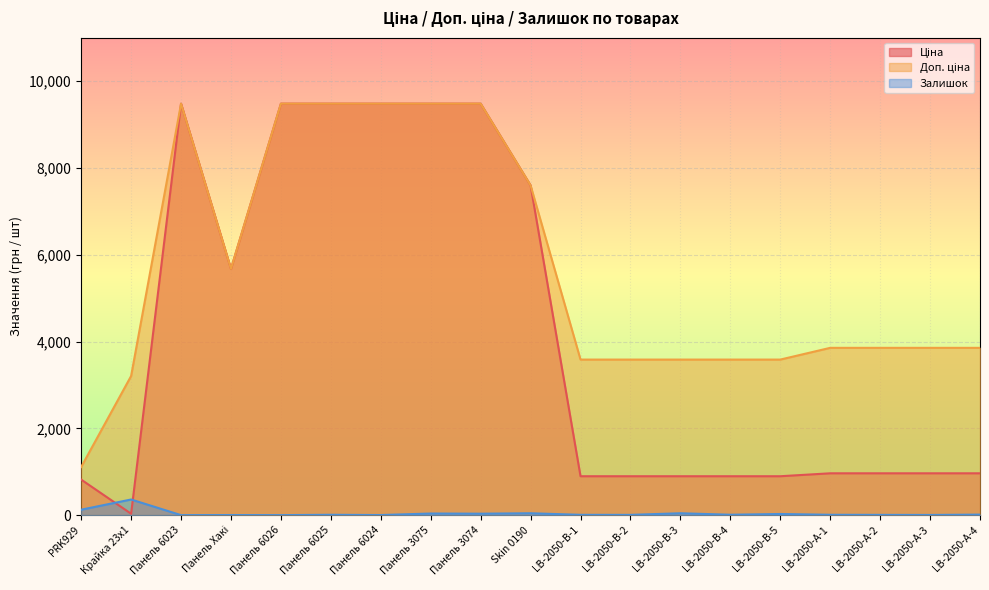

At which category does the chart reach its minimum across all series?

Панель 6023